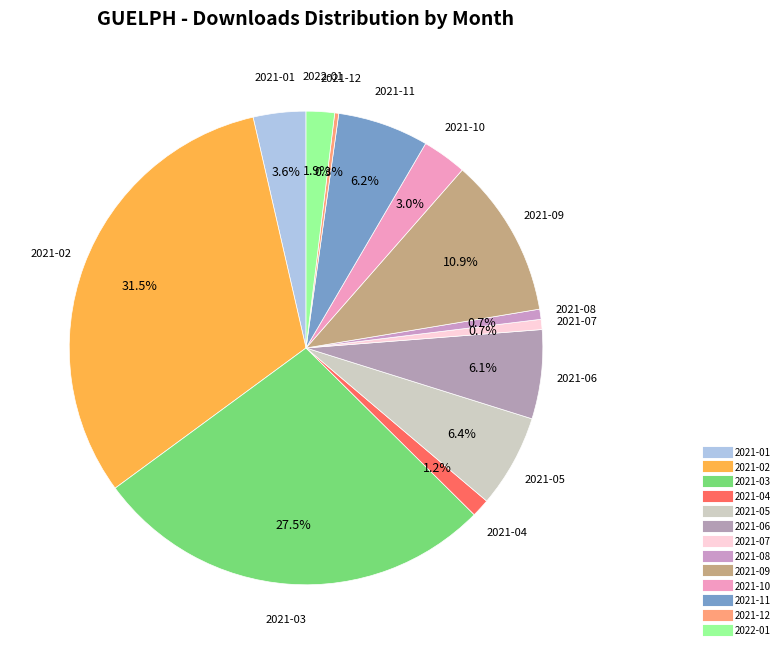

The 2021-03 slice represents 18% of the pie. True or false?

False